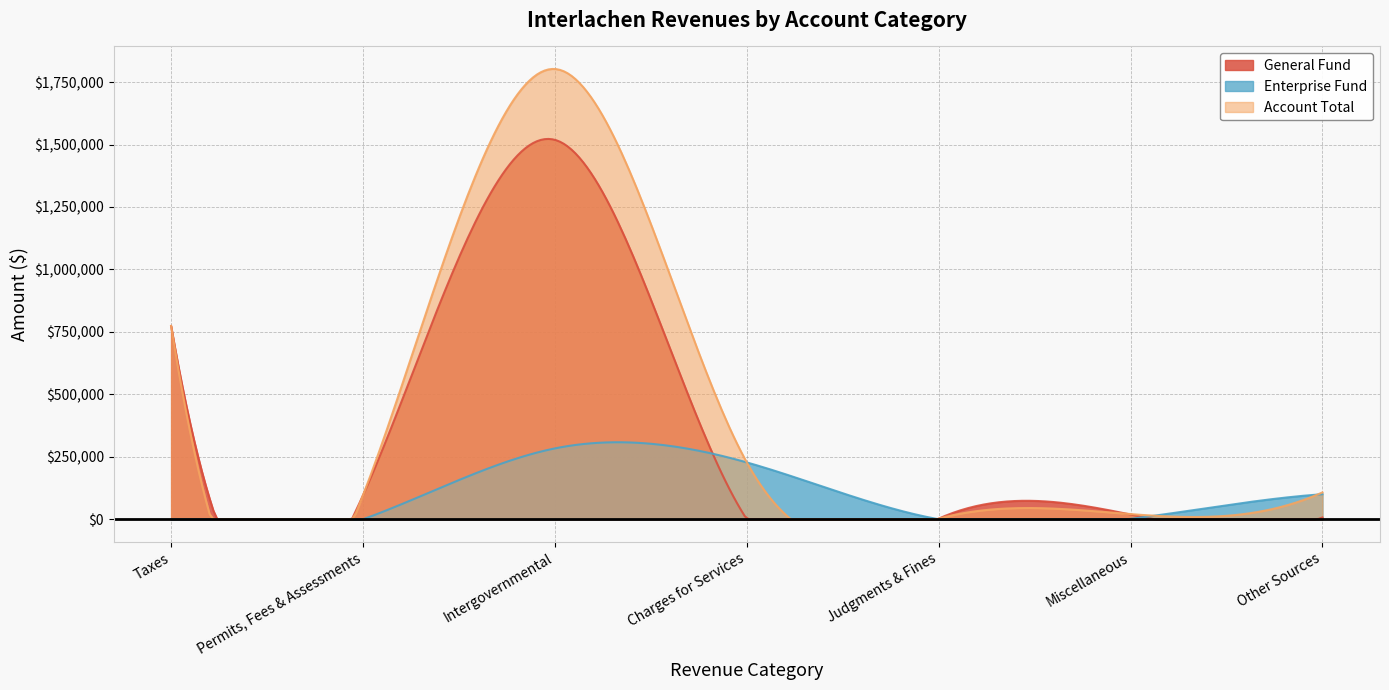

List the series in order of their peak value, lowest first.

Enterprise Fund, General Fund, Account Total